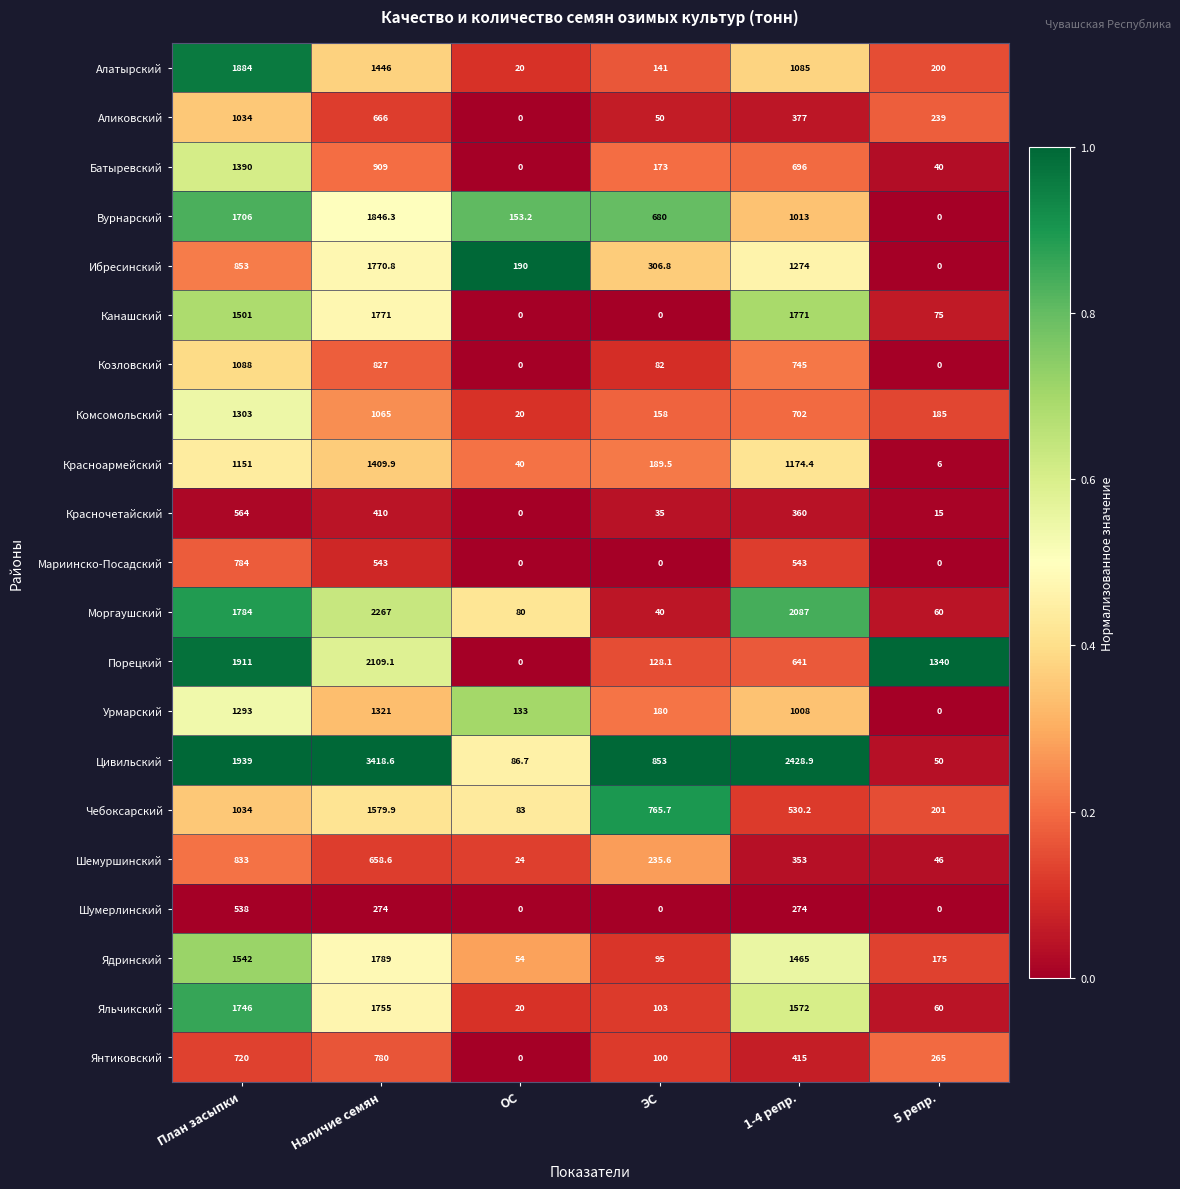

Rank the series at Наличие семян from highest to lowest value.

Цивильский, Моргаушский, Порецкий, Вурнарский, Ядринский, Канашский, Ибресинский, Яльчикский, Чебоксарский, Алатырский, Красноармейский, Урмарский, Комсомольский, Батыревский, Козловский, Янтиковский, Аликовский, Шемуршинский, Мариинско-Посадский, Красночетайский, Шумерлинский